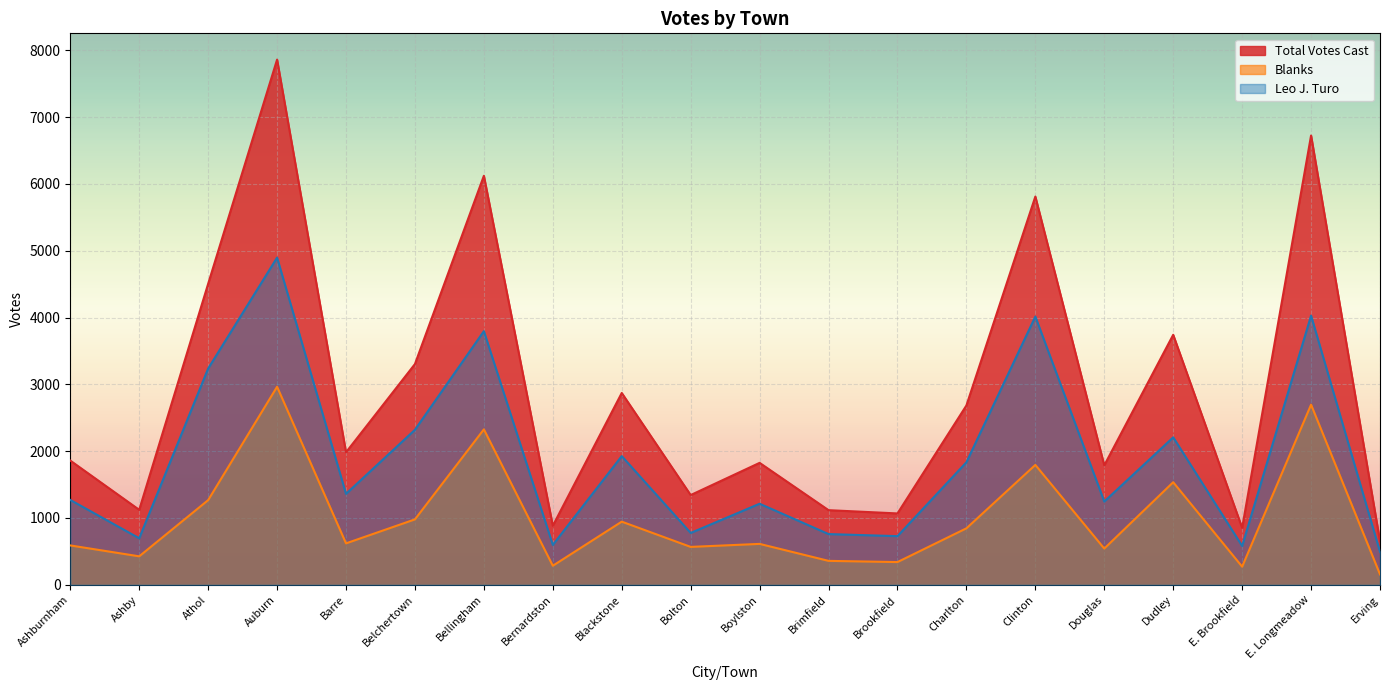

How many data points does each series have?

20